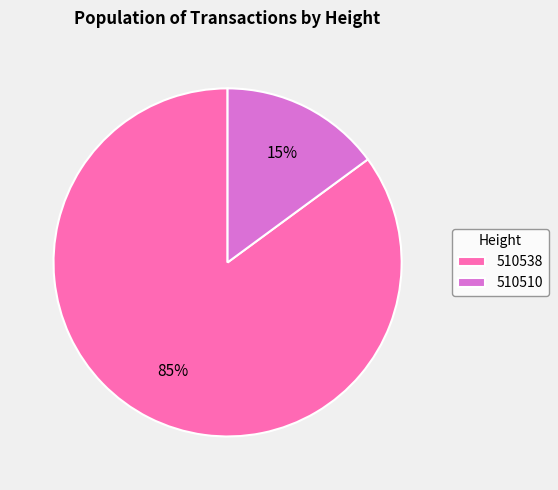

To the nearest percent, what is the difference between the 510538 and 510510 slice percentages?

70%